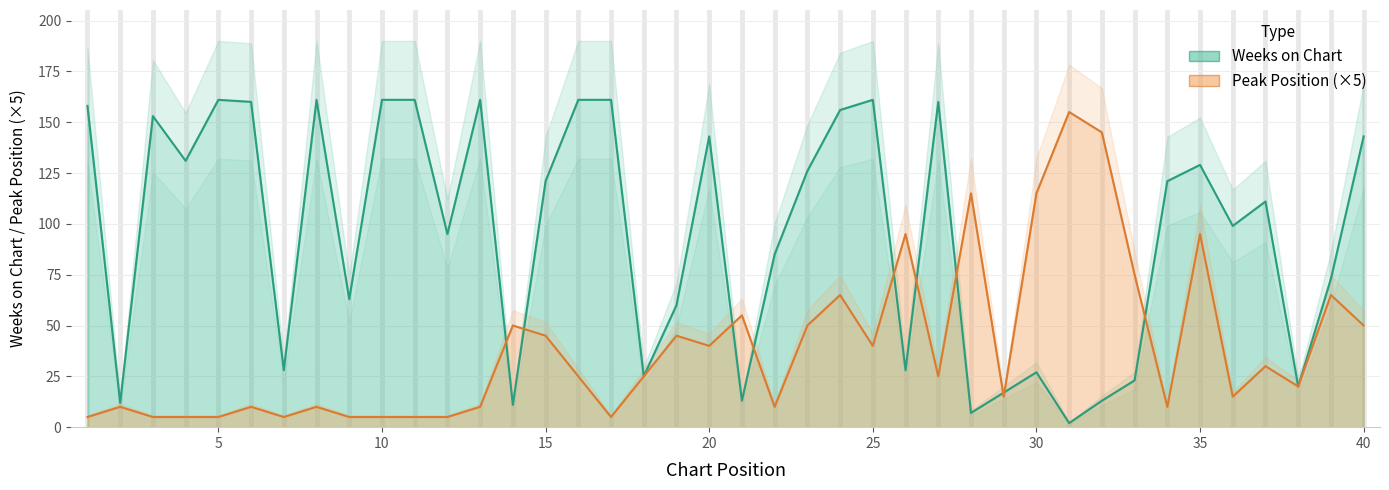

The value of Peak Position at 32 is 145. True or false?

True